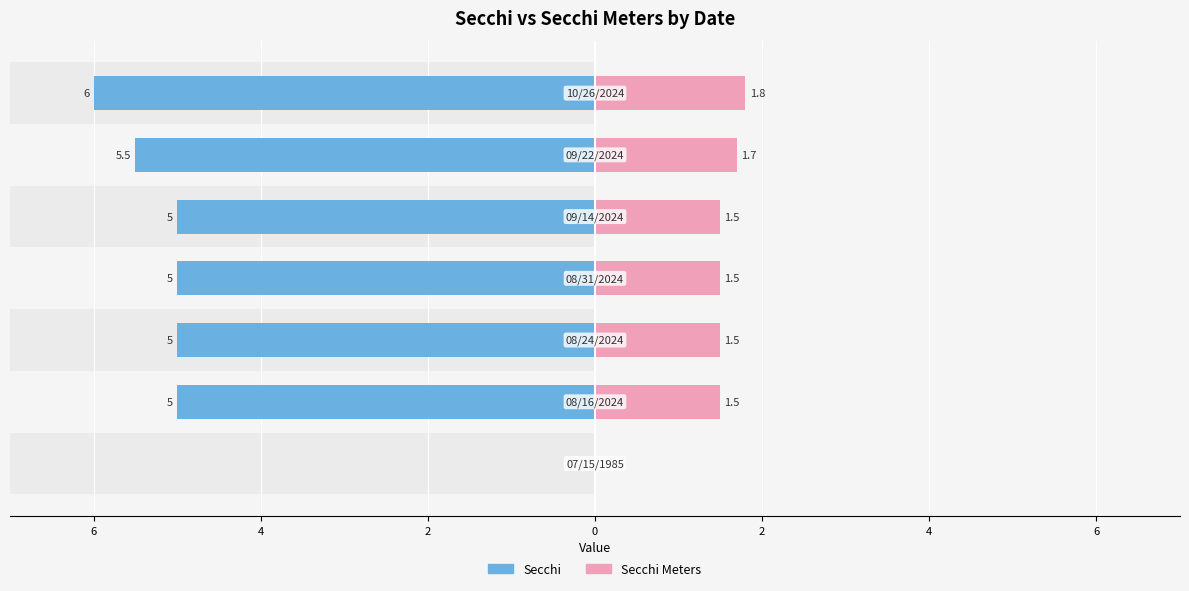

Between 2 and 4, which is larger?

2